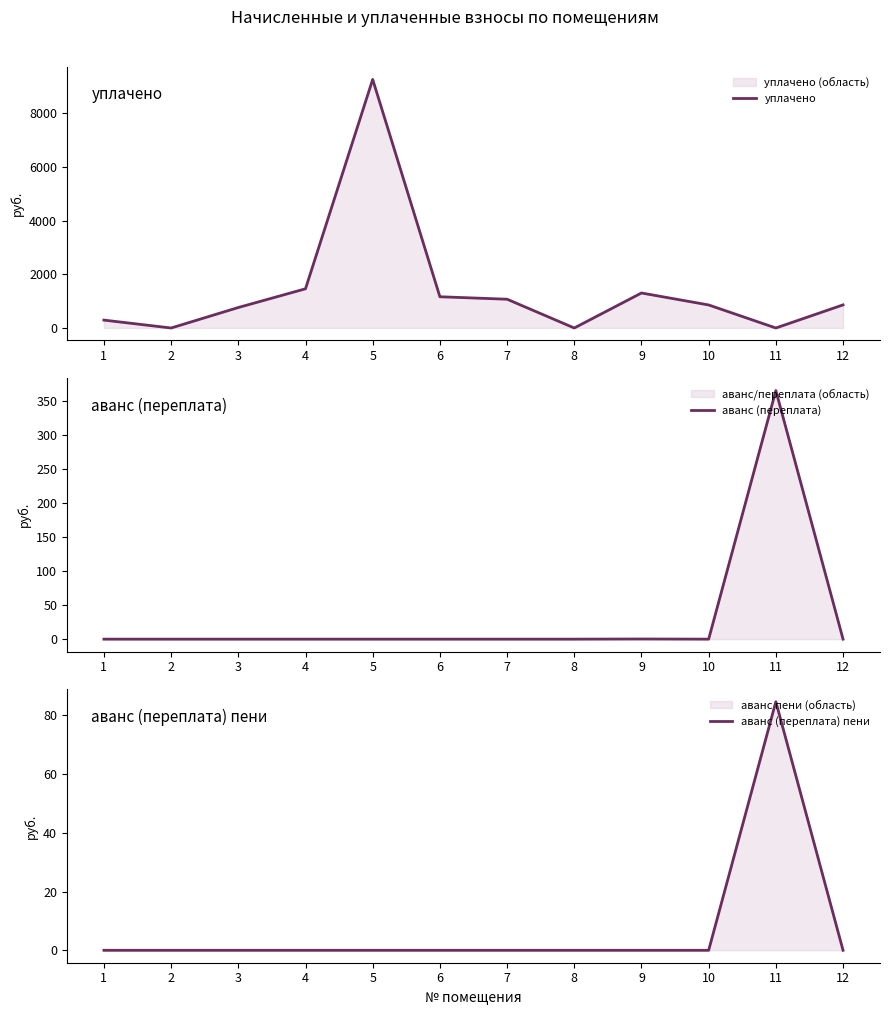

At which category does уплачено reach its first local peak?

5